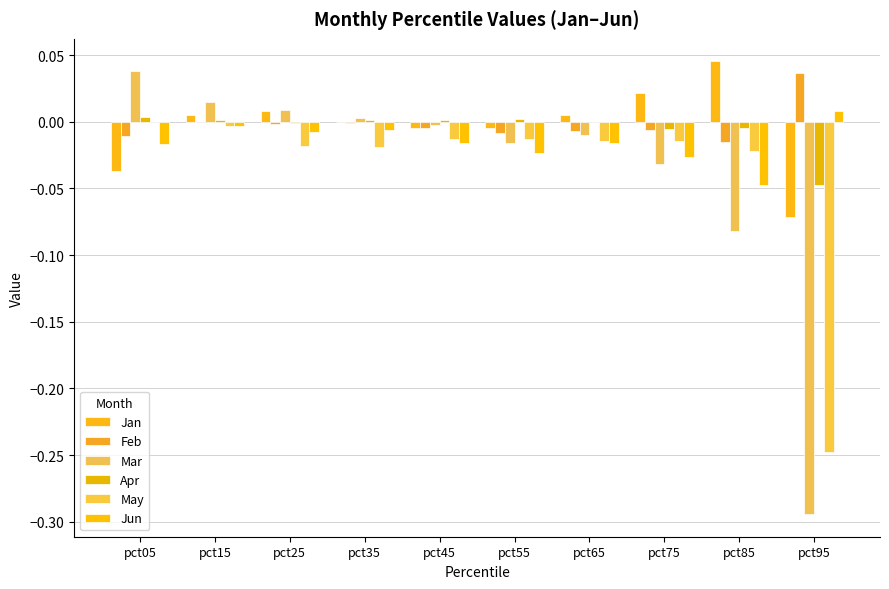

Are the bars horizontal?

No